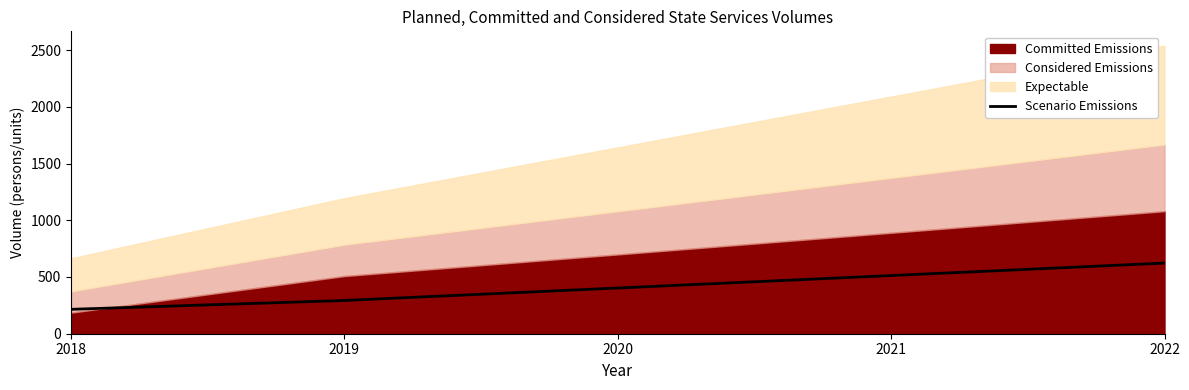

At which label does the data first exceed 402?

2020